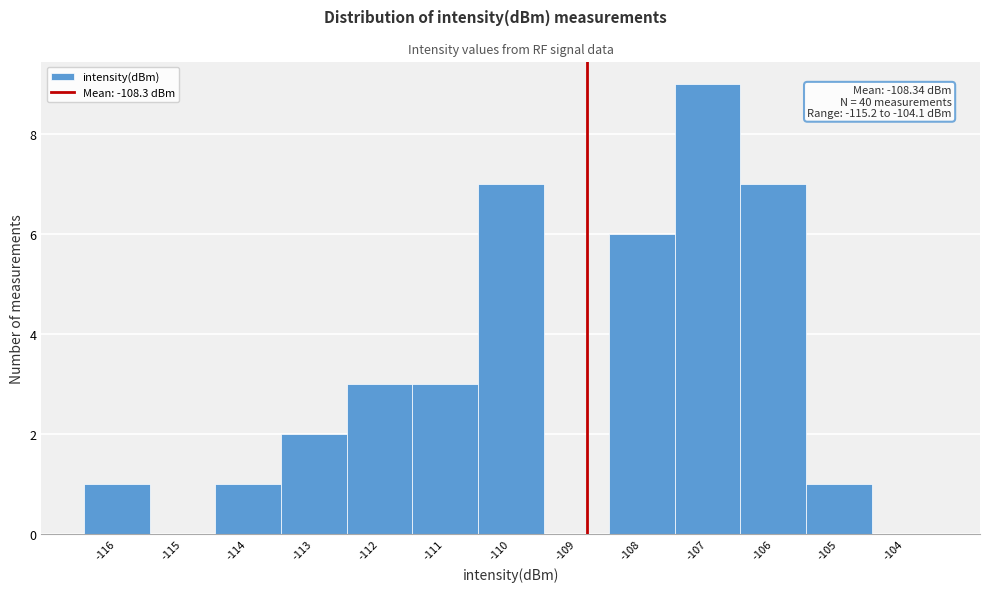

Reading left to right, extract all data points from this chart.

-116=1	-115=0	-114=1	-113=2	-112=3	-111=3	-110=7	-109=0	-108=6	-107=9	-106=7	-105=1	-104=0